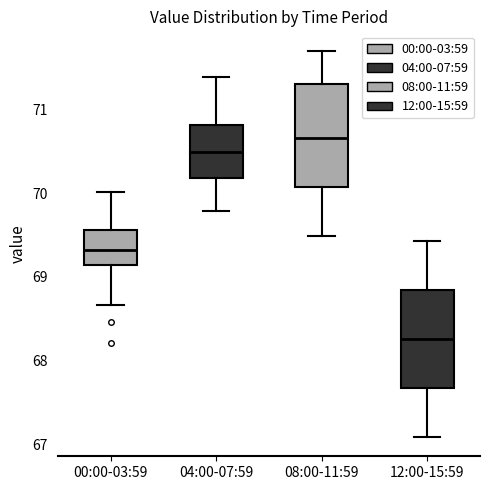

Where does the median line of the box for 00:00-03:59 sit on the y-axis? The values are not printed on the chart, so give them approximately, as read against the axis.

69.3